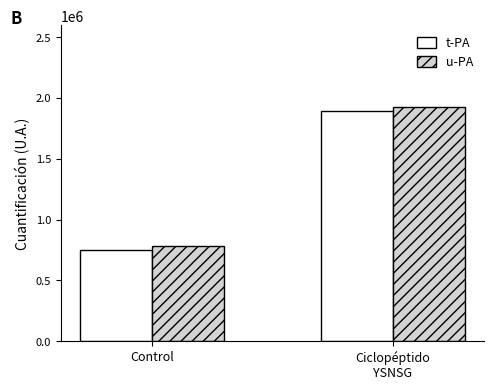

What is the maximum value for u-PA?

1923600